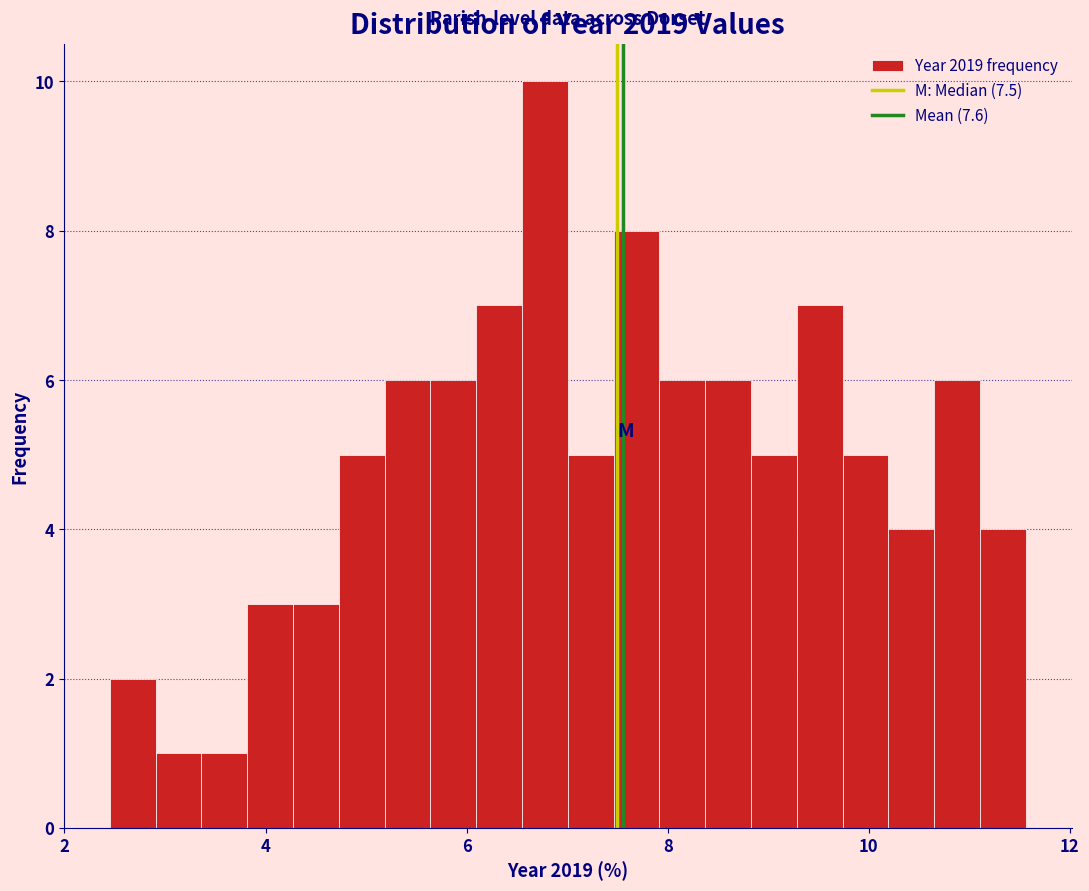

Around what value on the x-axis is the tallest bar? Give the approximate position of its centre, as read against the axis.

6.8